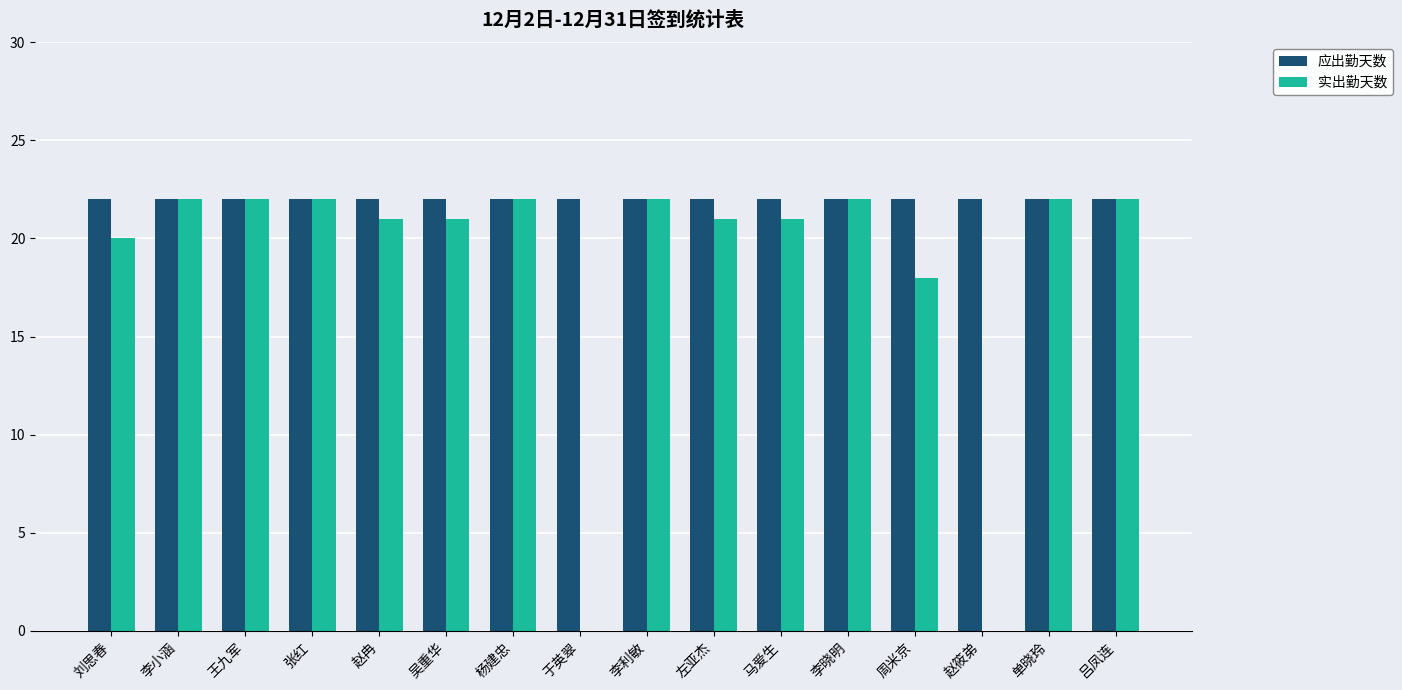

What are all the series names shown in the legend?

应出勤天数, 实出勤天数